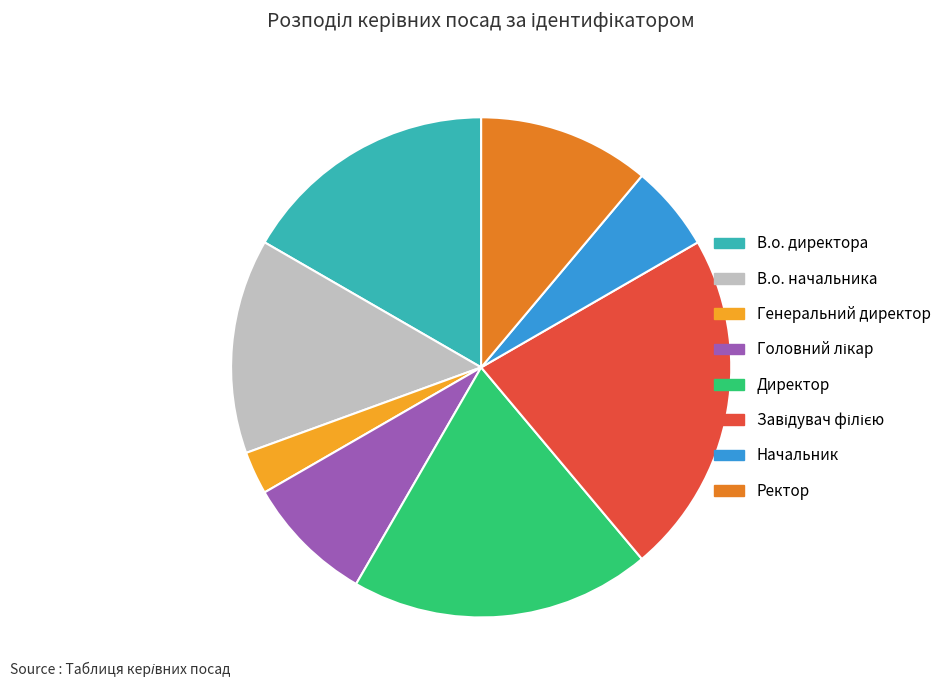

Count the number of slices in the pie.

8